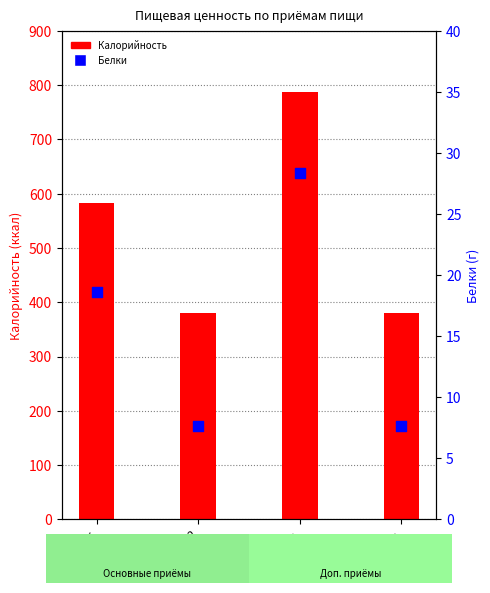

At which category is the sum across all series the highest?

Обед